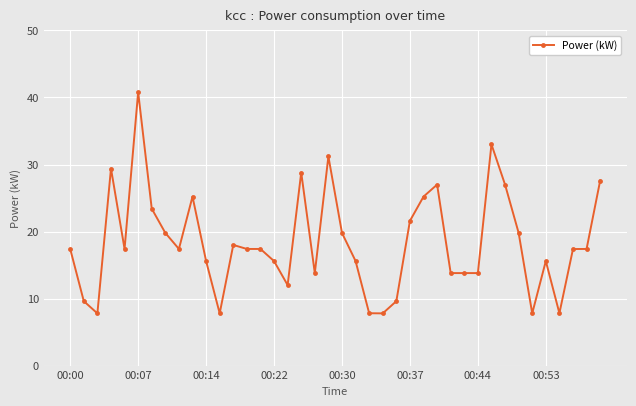

What is the greatest value displayed?

40.8